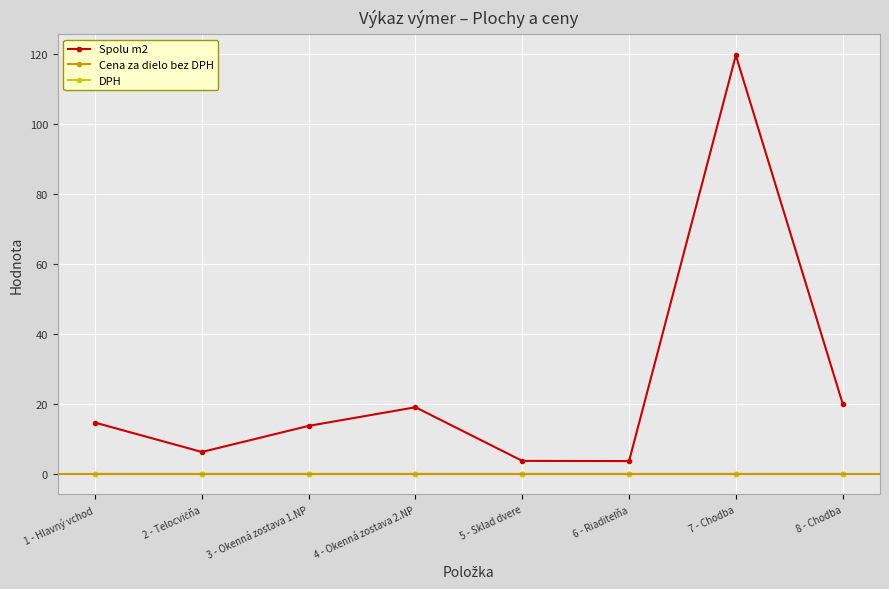

Reading left to right, extract all data points from this chart.

Spolu m2: 14.6	6.2	13.6	19.0	3.6	3.6	119.5	20.0
Cena za dielo bez DPH: 0.0	0.0	0.0	0.0	0.0	0.0	0.0	0.0
DPH: 0.0	0.0	0.0	0.0	0.0	0.0	0.0	0.0